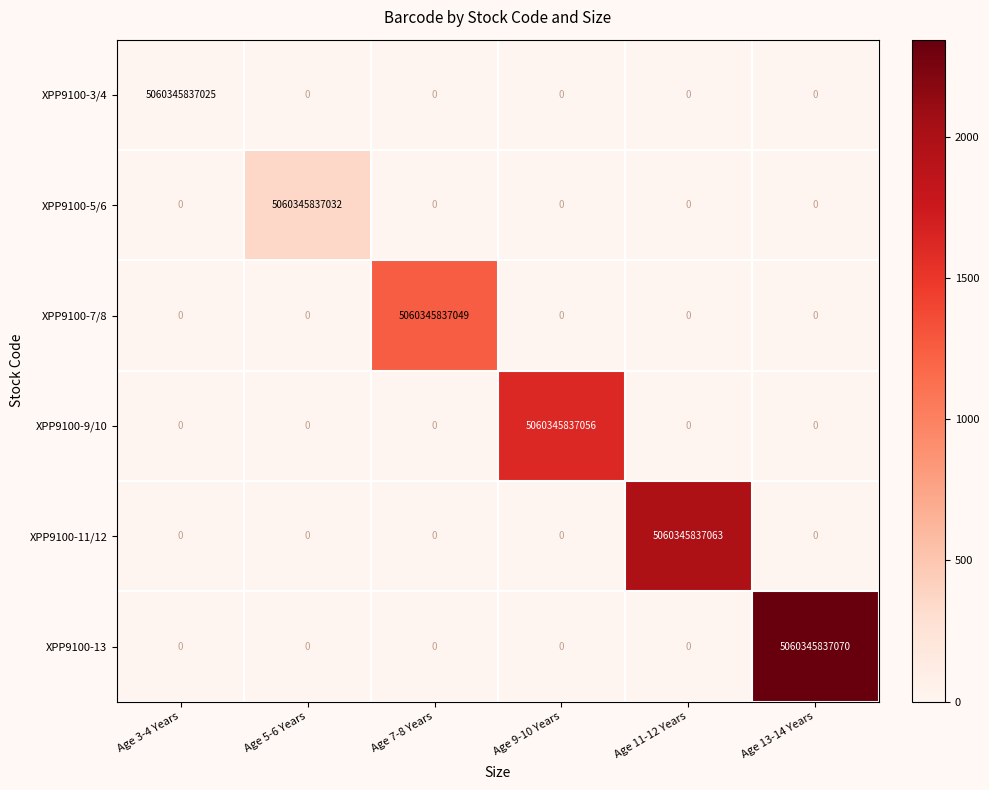

Rank the series by their average value, from highest to lowest.

XPP9100-13, XPP9100-11/12, XPP9100-9/10, XPP9100-7/8, XPP9100-5/6, XPP9100-3/4